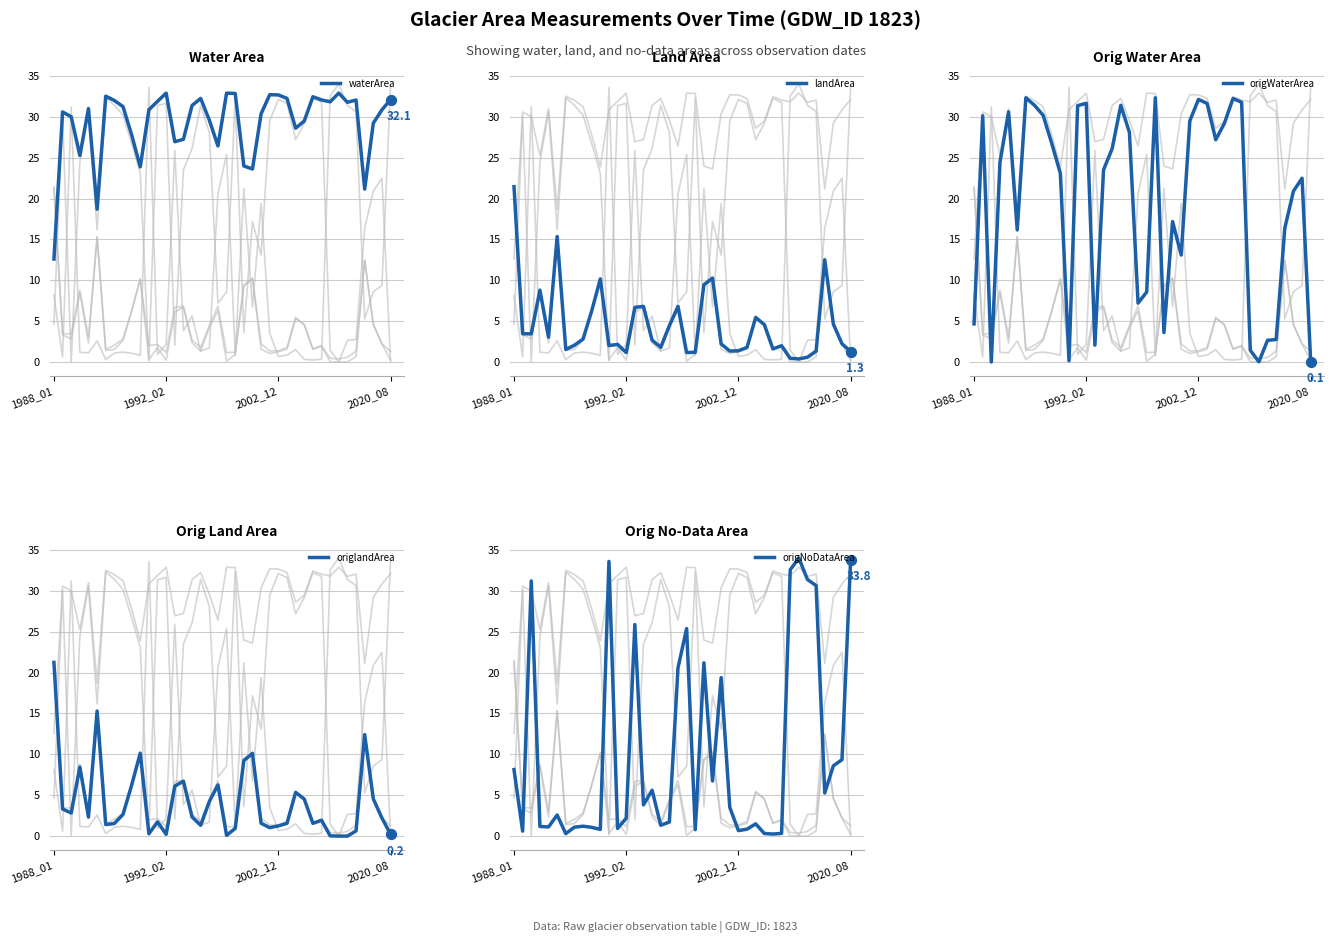

Is the value of origNoDataArea at 16 greater than the value of landArea at 36?

No